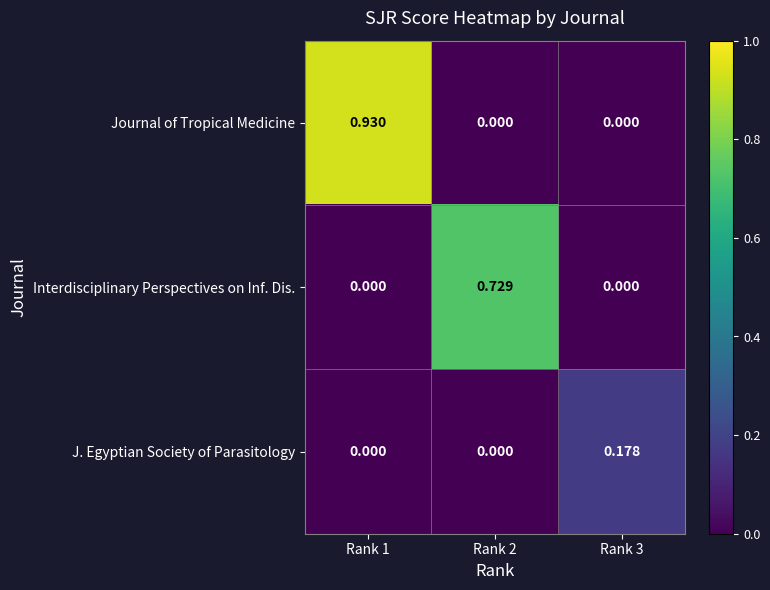

Which series has the largest total across all categories?

Journal of Tropical Medicine